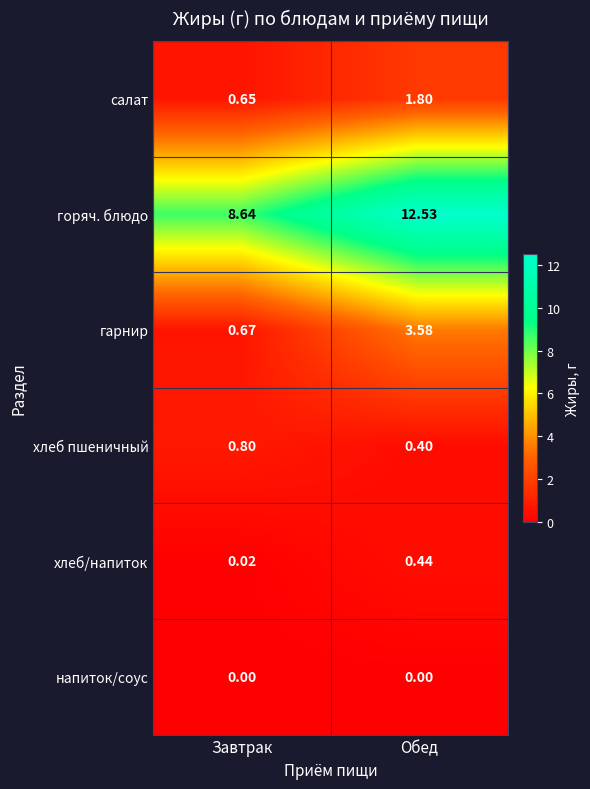

Rank the series at Обед from lowest to highest value.

напиток/соус, хлеб пшеничный, хлеб/напиток, салат, гарнир, горяч. блюдо